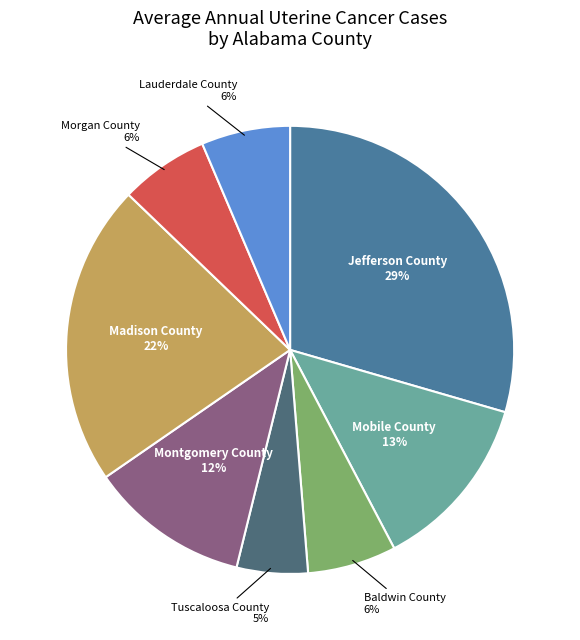

To the nearest percent, what is the average slice percentage?

12%